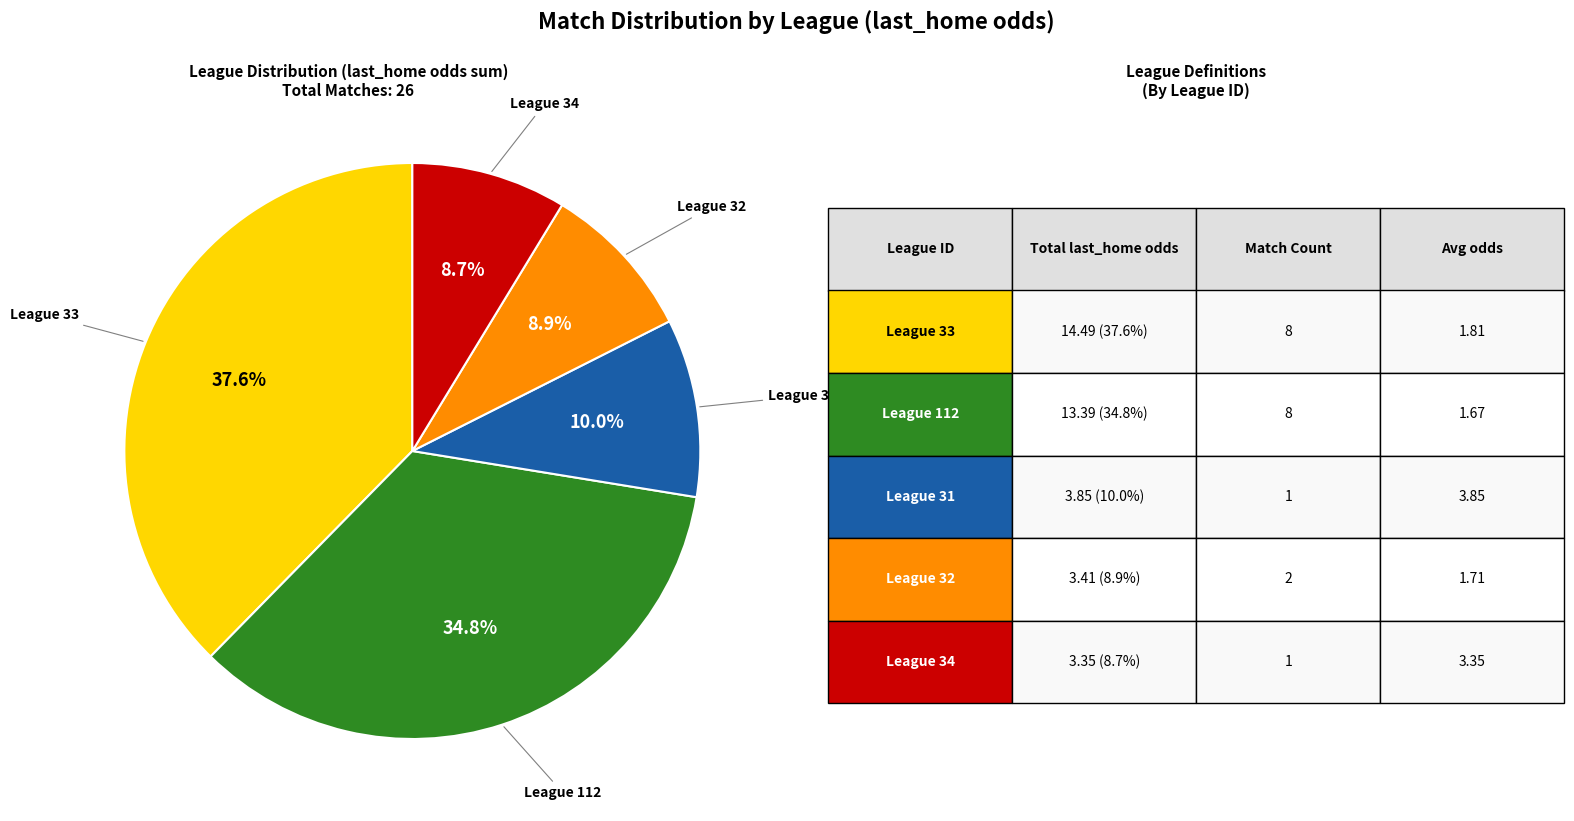

How many segments does this pie chart have?

5